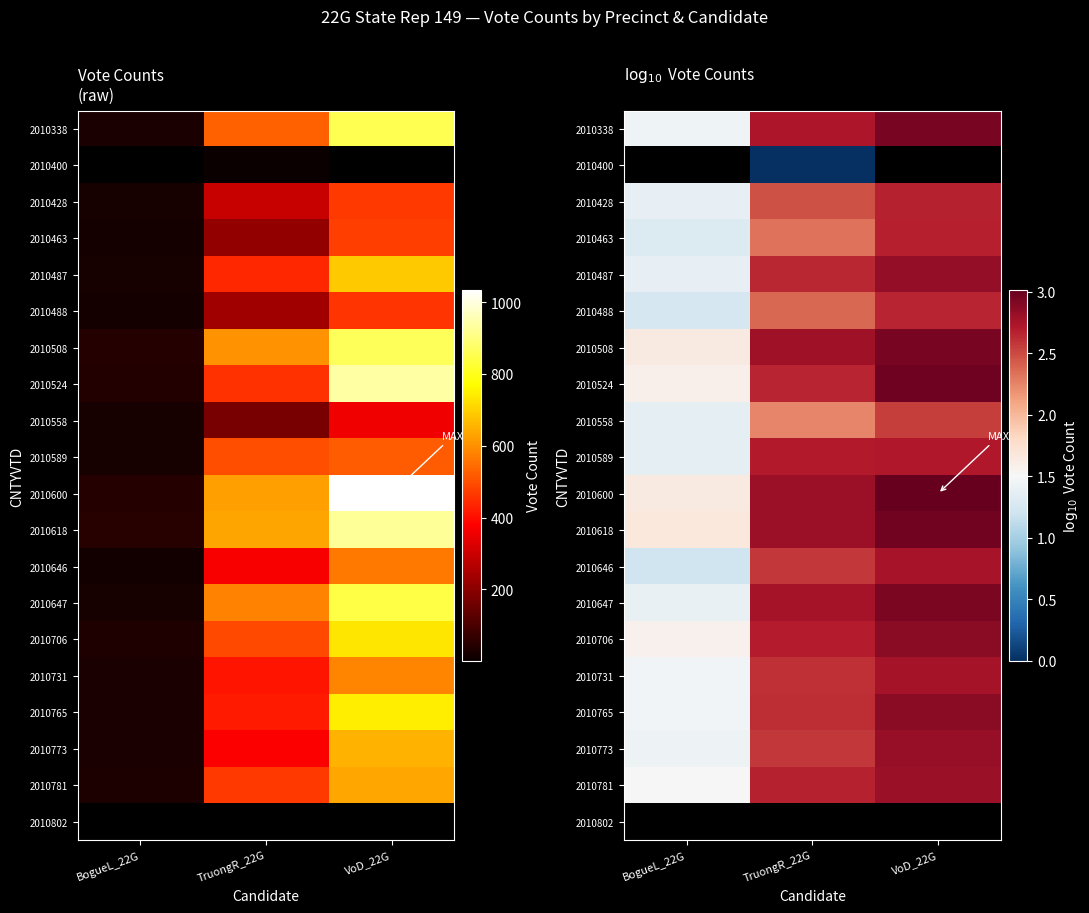

Which series changed the most between TruongR_22G and VoD_22G?

2010463